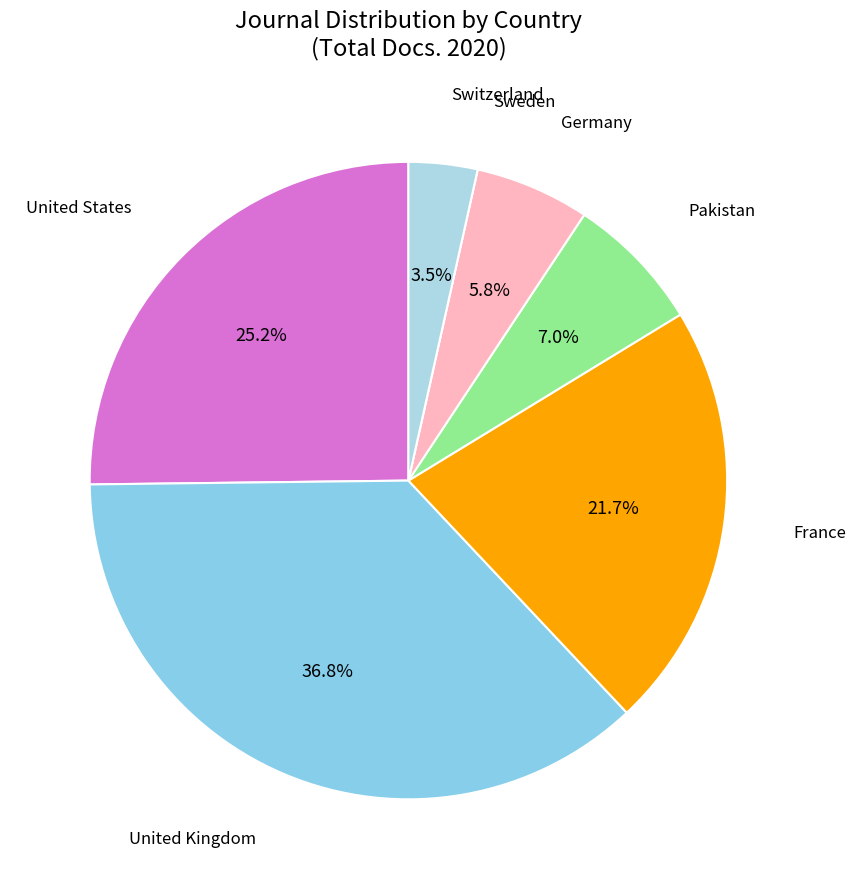

Is the sum of United States and Germany greater than half?

No